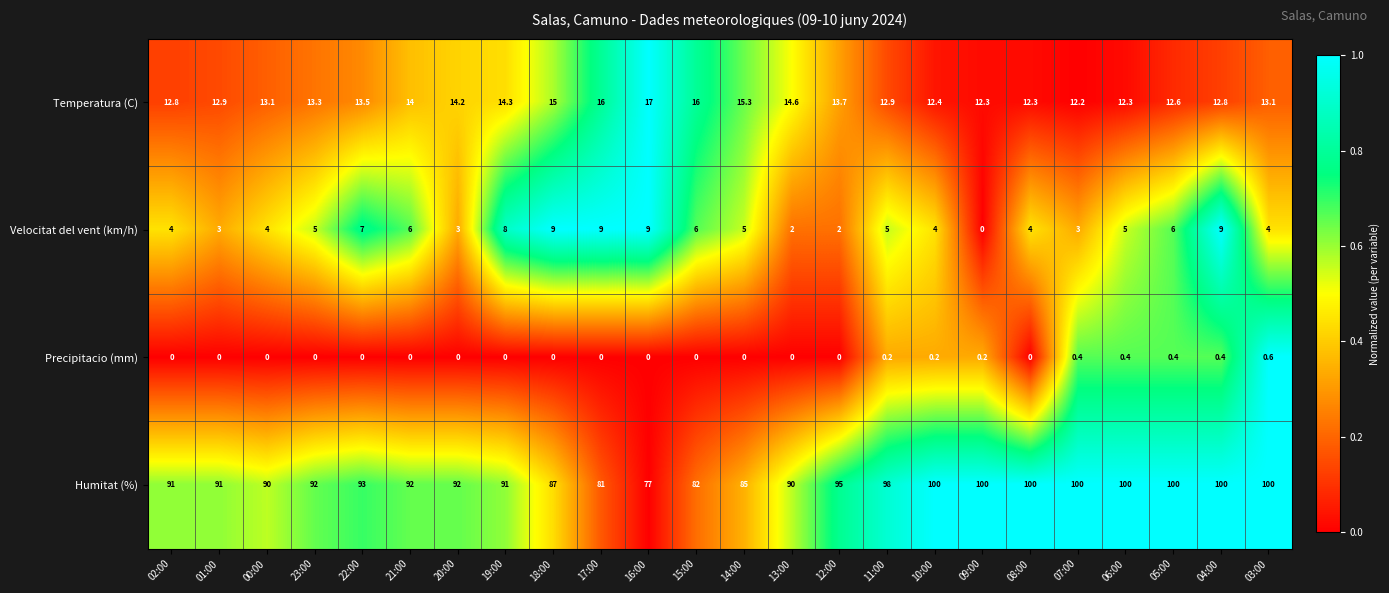

Is it true that Velocitat del vent (km/h) equals 5.0 at 14:00?

True